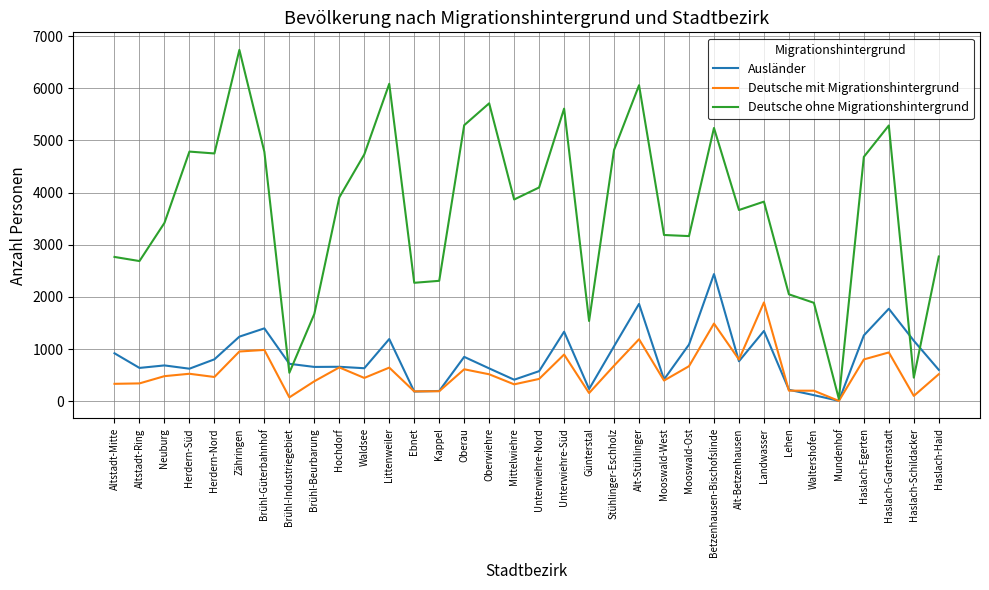

The value of Deutsche ohne Migrationshintergrund at Neuburg is 3419. True or false?

True